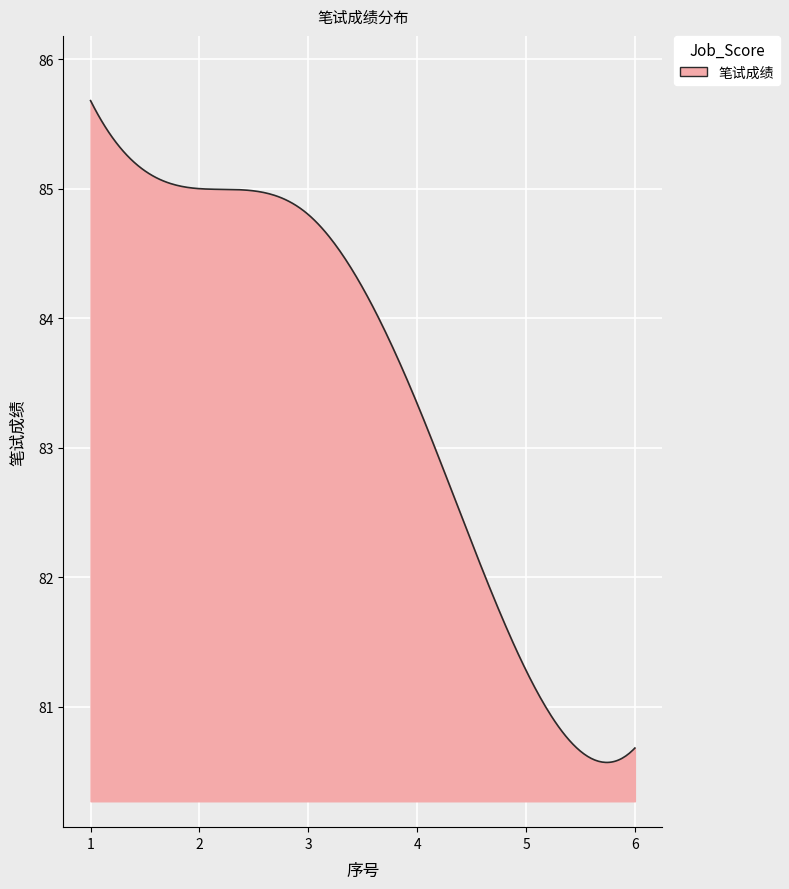

What is the difference between the maximum and minimum values?

5.1